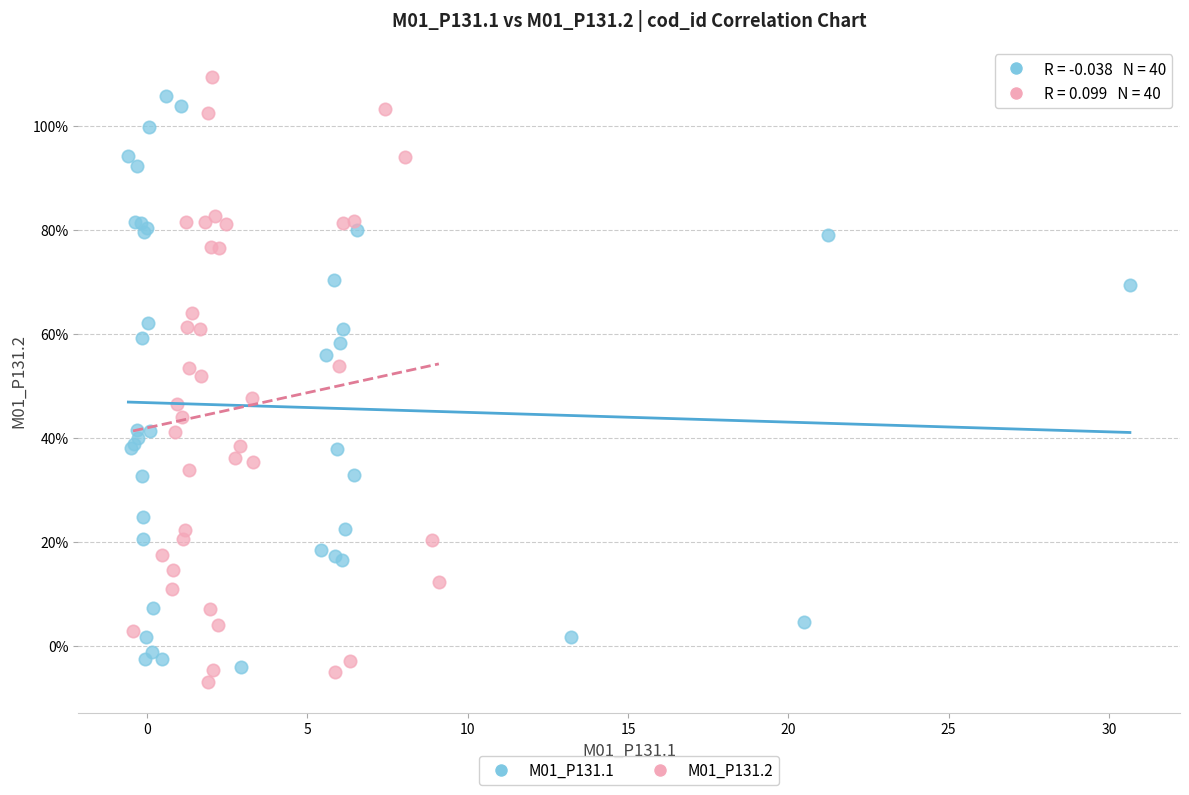

What are all the series names shown in the legend?

M01_P131.1, M01_P131.2